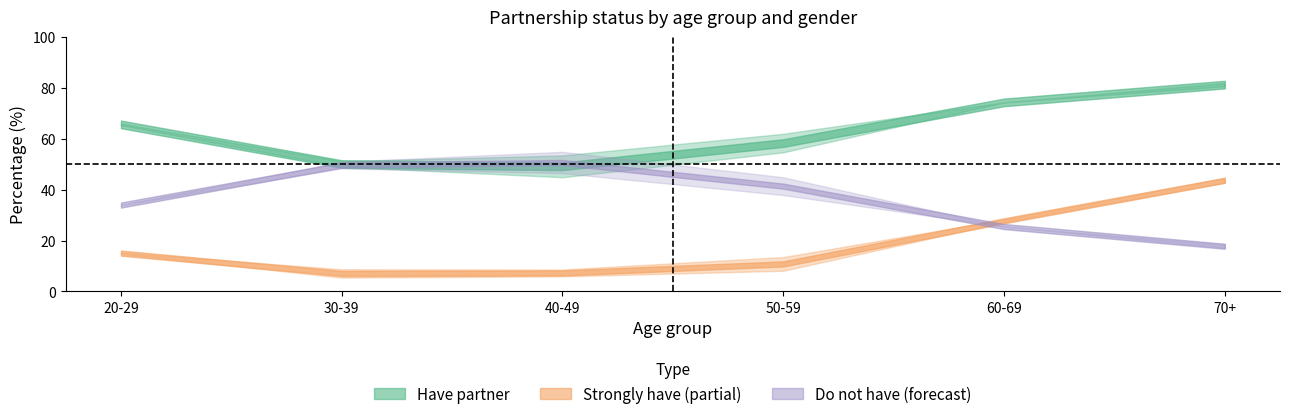

How many data points in Have partner (male) are less than 66?

3